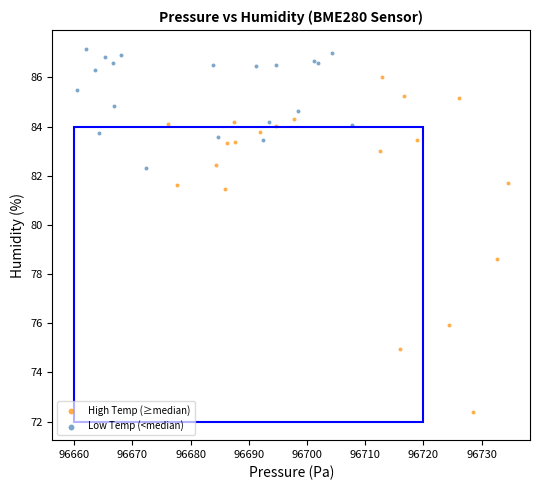

Which series reaches the maximum Y coordinate?

Low Temp (<median)